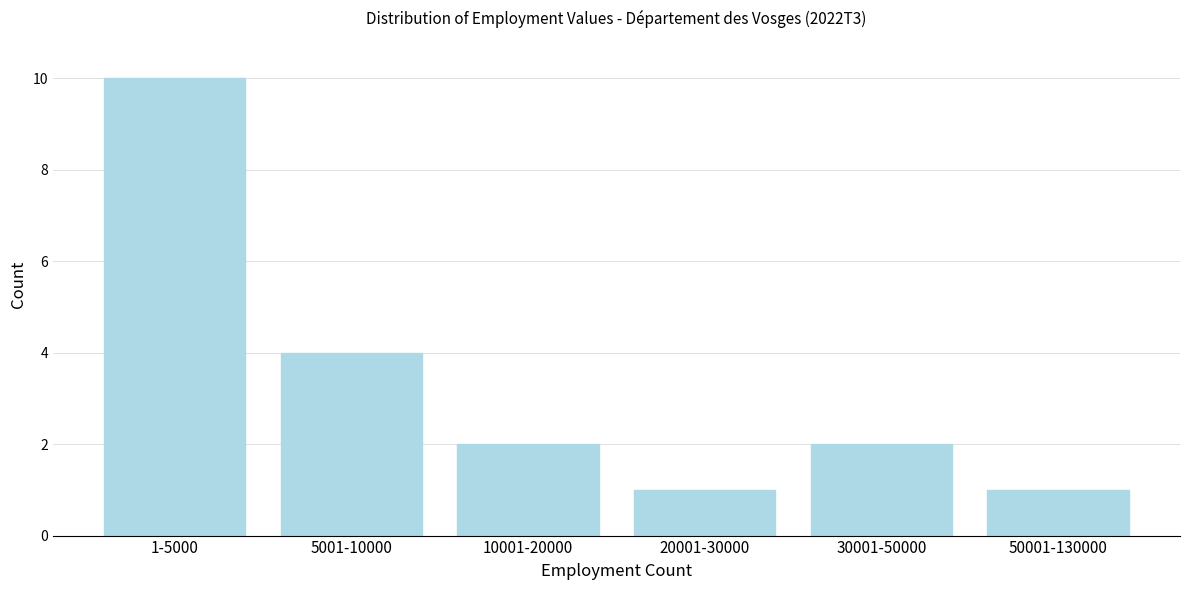

Reading left to right, list all the values displayed in this chart.

10	4	2	1	2	1